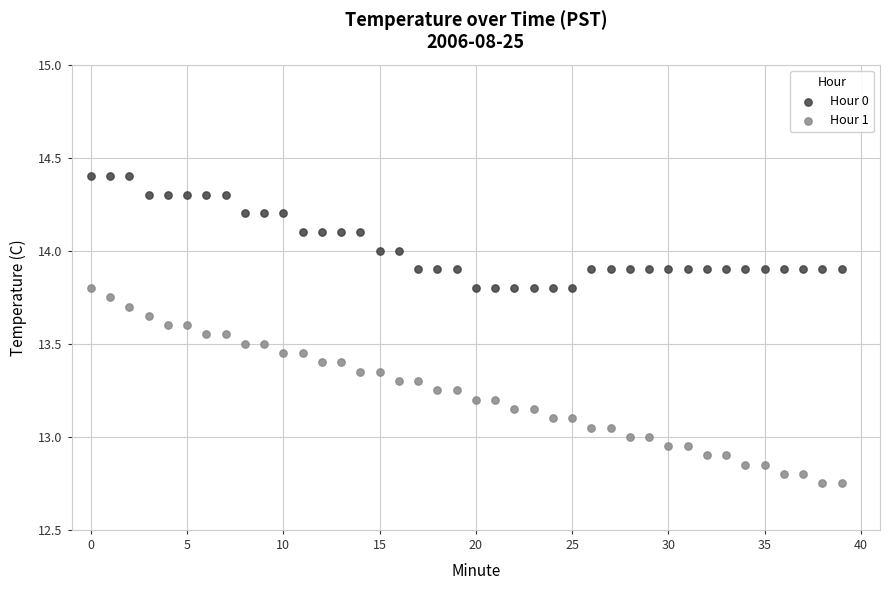

Which series has the largest Y range (max minus min)?

Hour 1